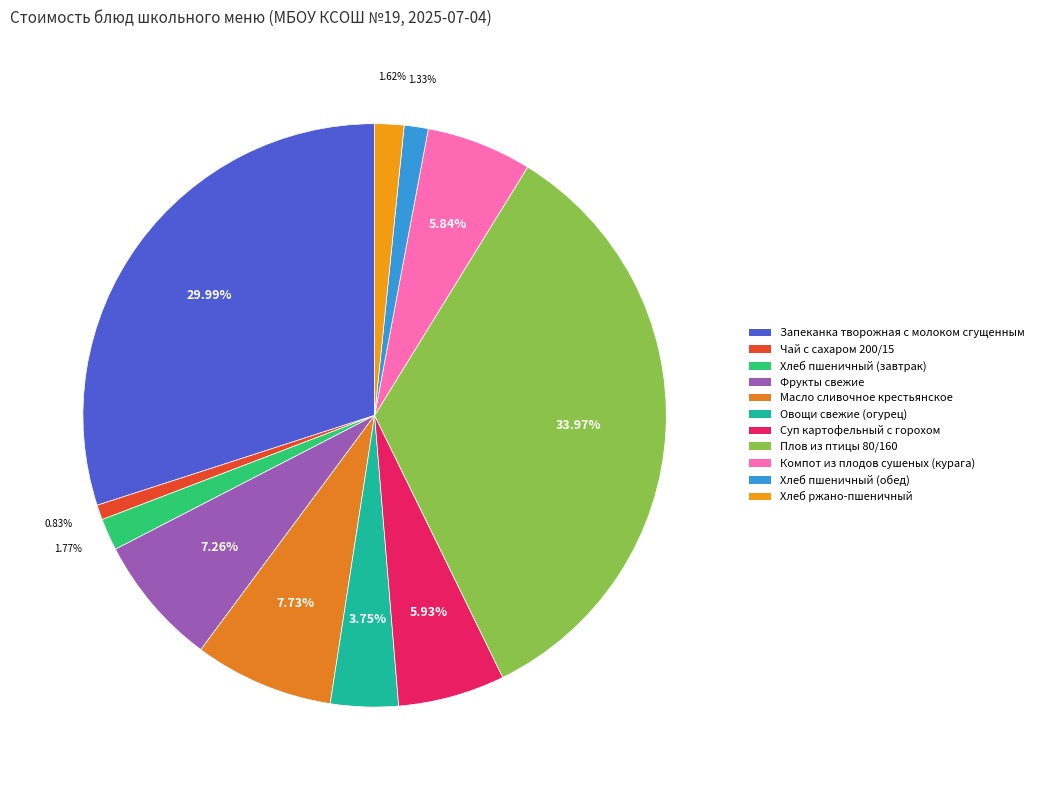

Does any single category account for the majority?

No